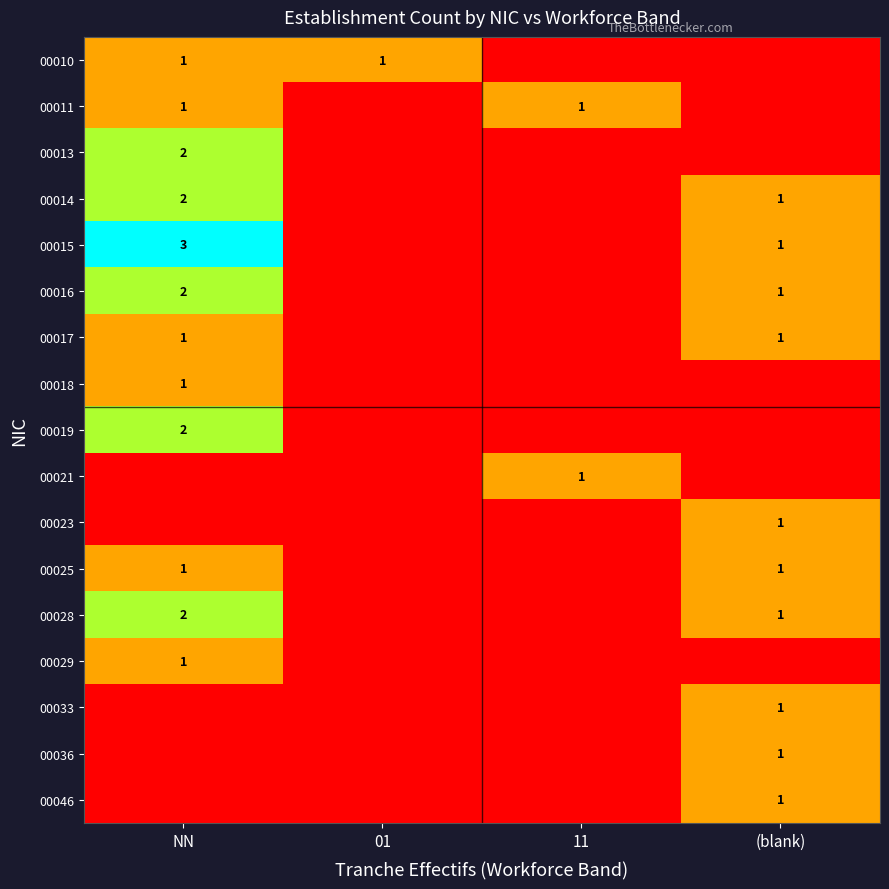

How many distinct data groups are displayed?

17